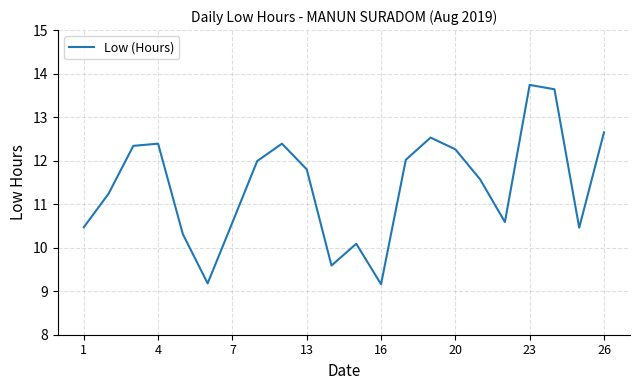

What is the minimum value shown in the chart?

9.2